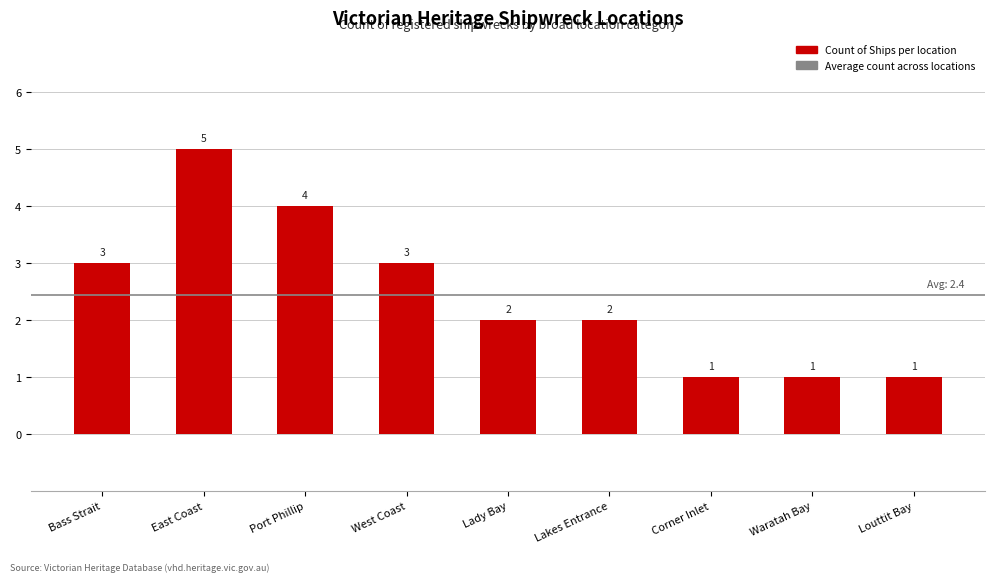

Where does the data first go above 2?

Bass Strait